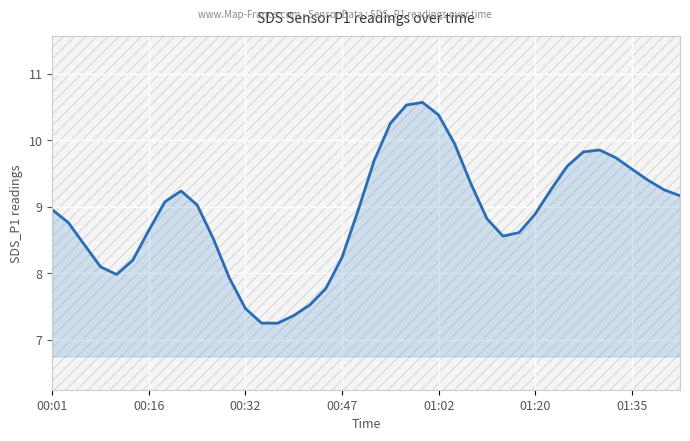

How many lines are shown in the chart?

1